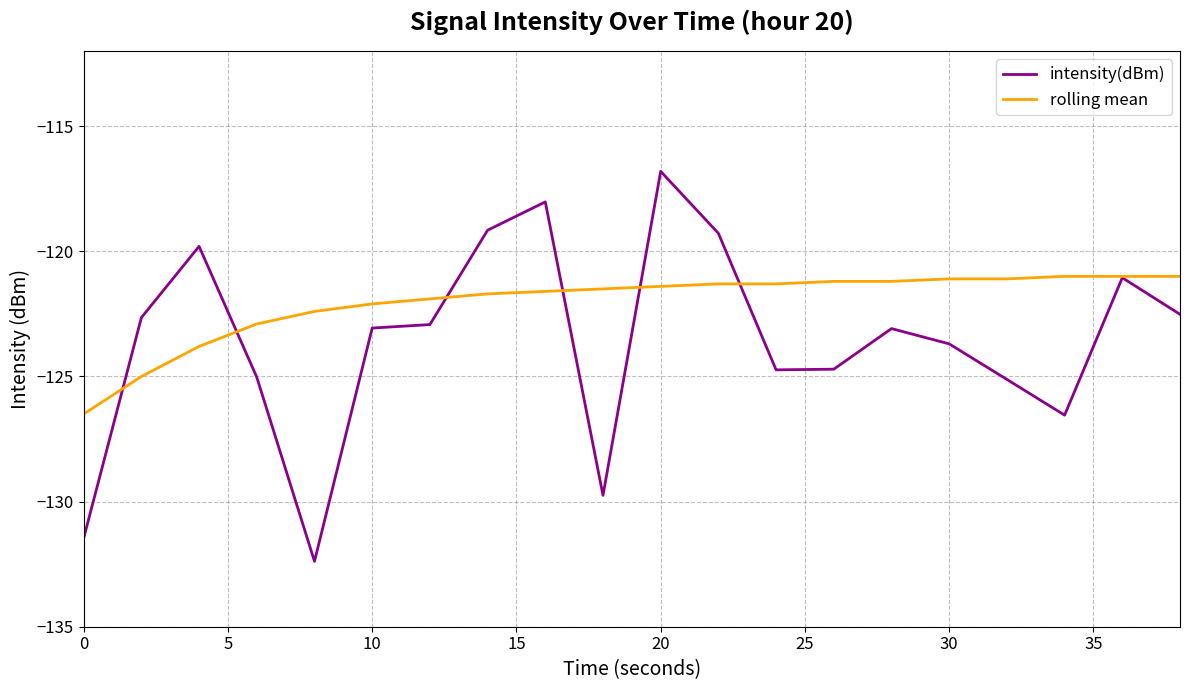

Which series has the largest total across all categories?

rolling mean